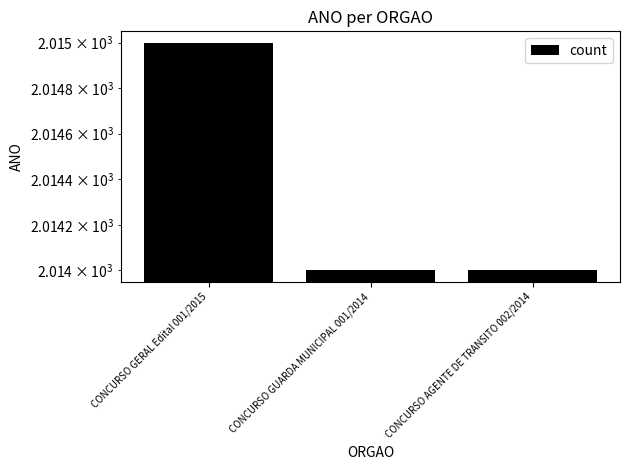

True or false: the data shows 2014 at CONCURSO AGENTE DE TRANSITO 002/2014.

True